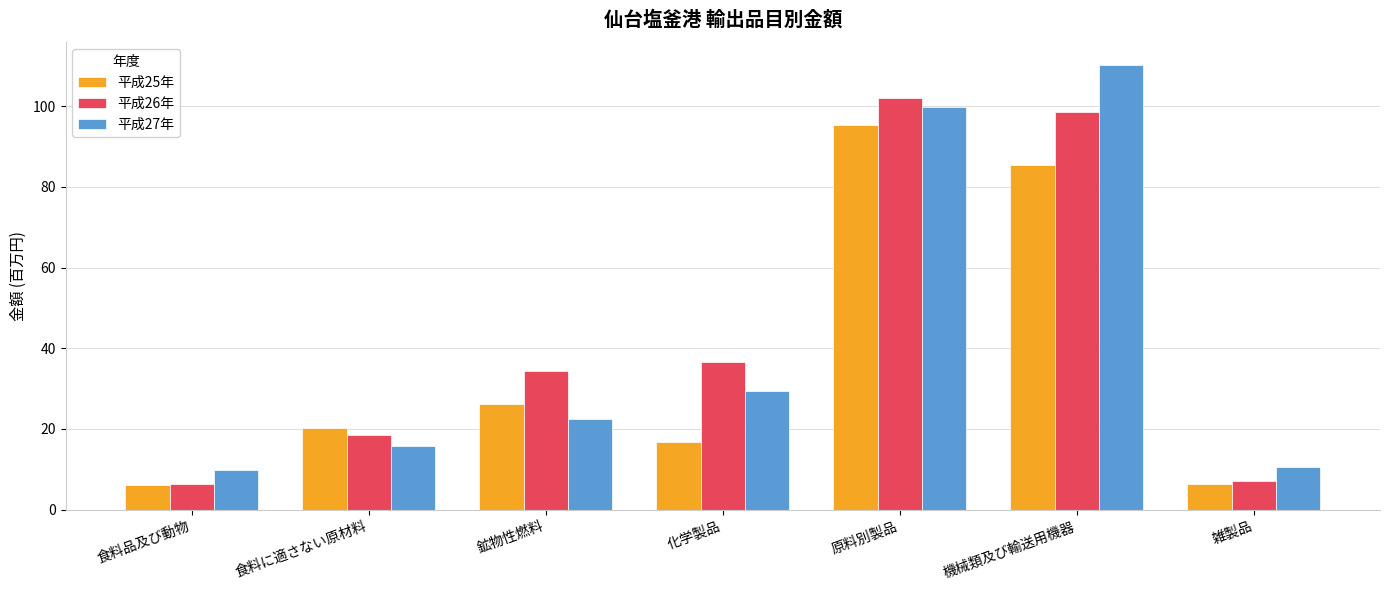

Rank the series at 原料別製品 from lowest to highest value.

平成25年, 平成27年, 平成26年